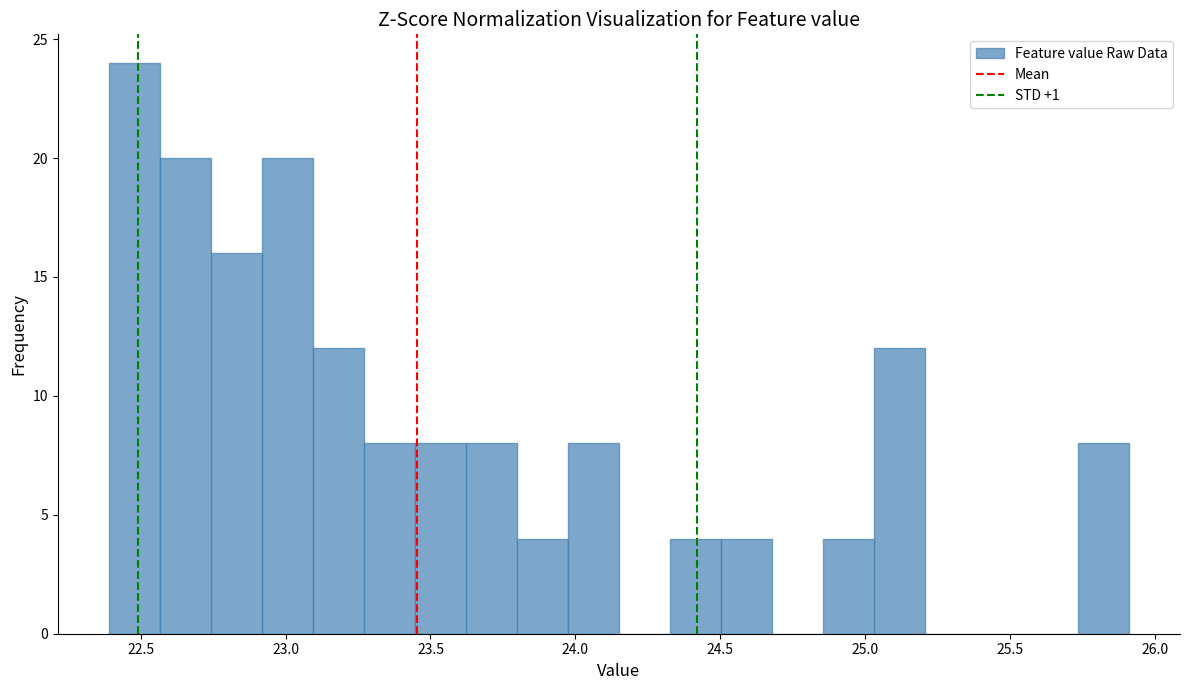

Read against the x-axis, roughly where is the centre of the tallest bar?

22.50